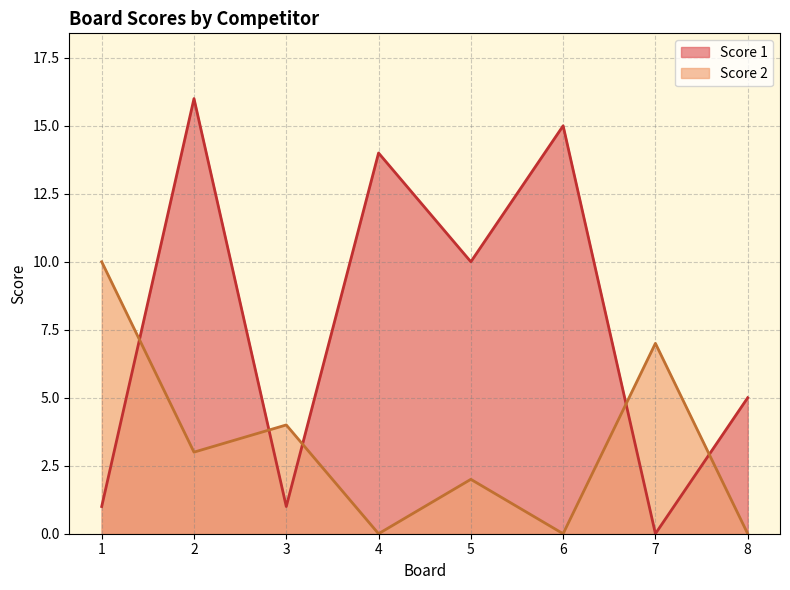

Rank the categories by Score 2 value from highest to lowest.

1, 7, 3, 2, 5, 4, 6, 8